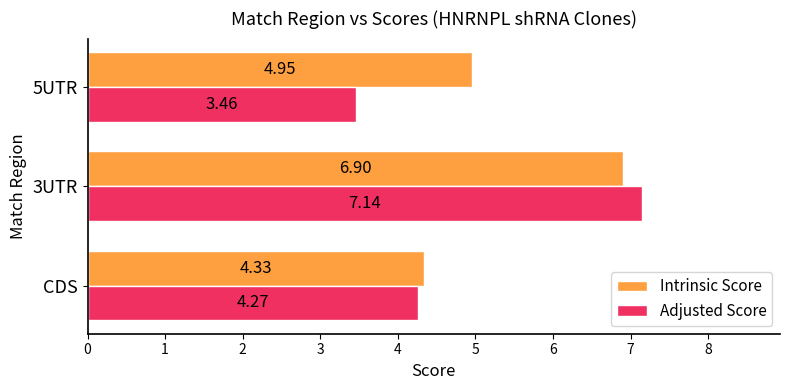

What is the sum of the Intrinsic Score values at 3UTR and 5UTR?

11.9